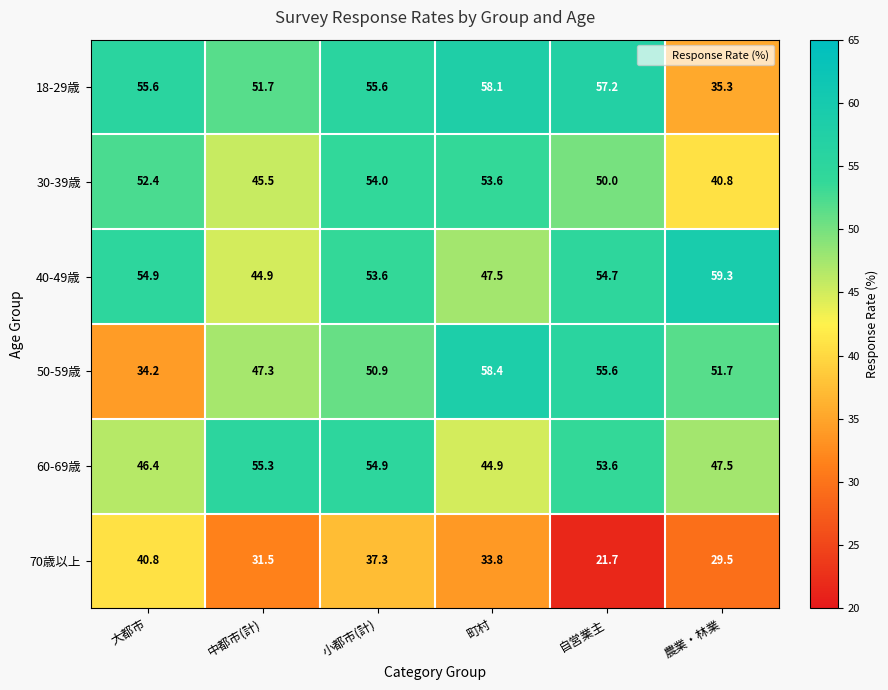

What is the total value across all series at 農業・林業?

264.1